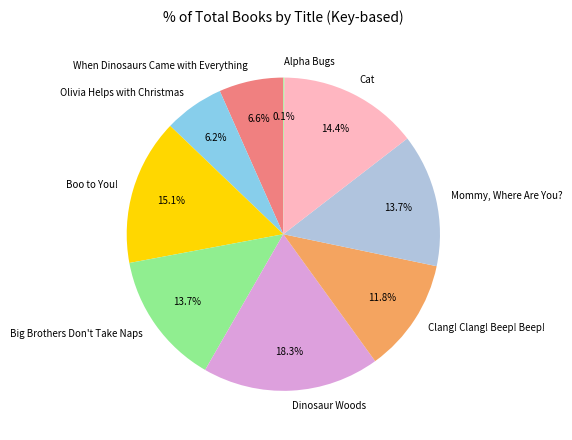

To the nearest percent, what is the average slice percentage?

11%